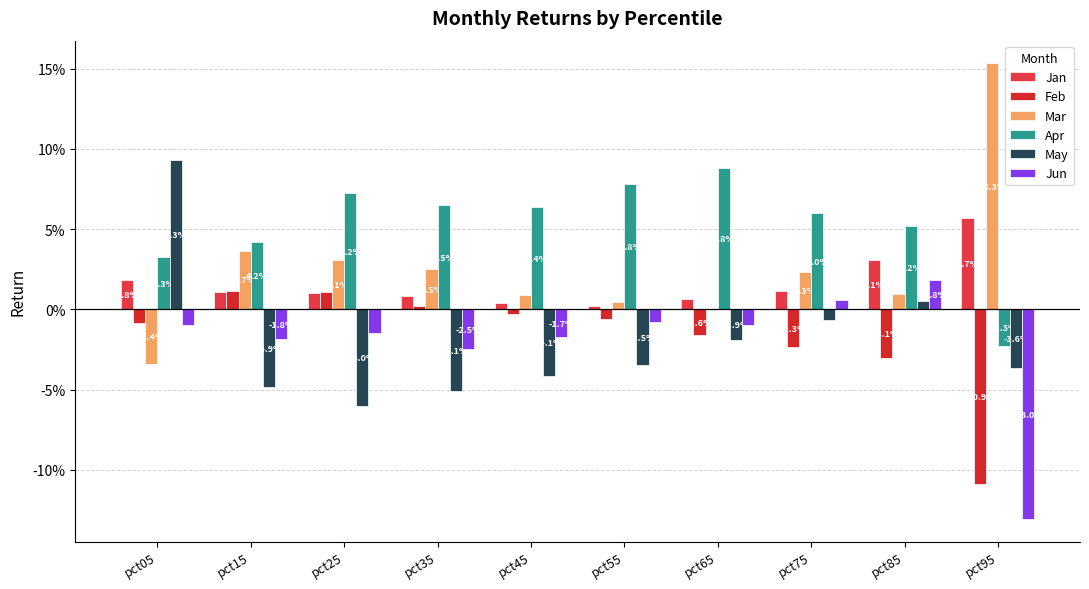

How many data points in Jun are above 0?

2